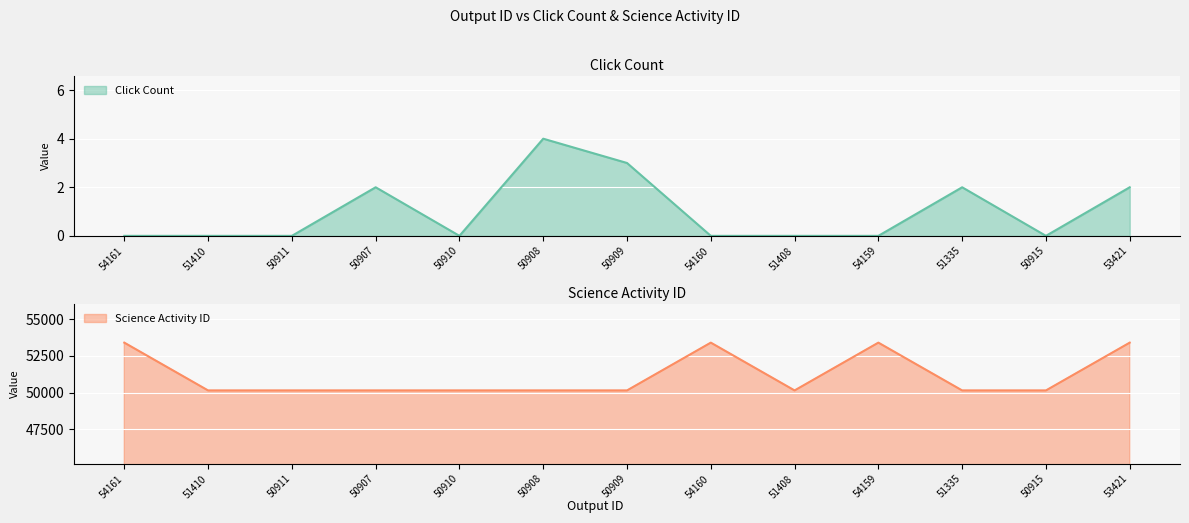

Reading left to right, transcribe all the data shown in this chart.

Click Count: 0	0	0	2	0	4	3	0	0	0	2	0	2
Science Activity ID: 53411	50146	50146	50146	50146	50146	50146	53411	50146	53411	50146	50146	53411